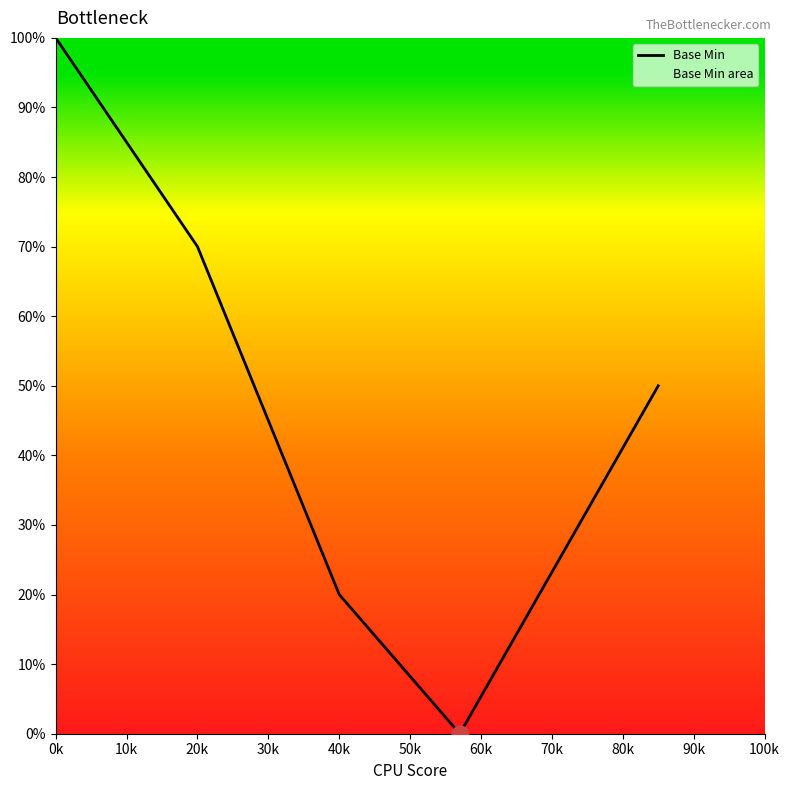

What is the maximum value shown in the chart?

100